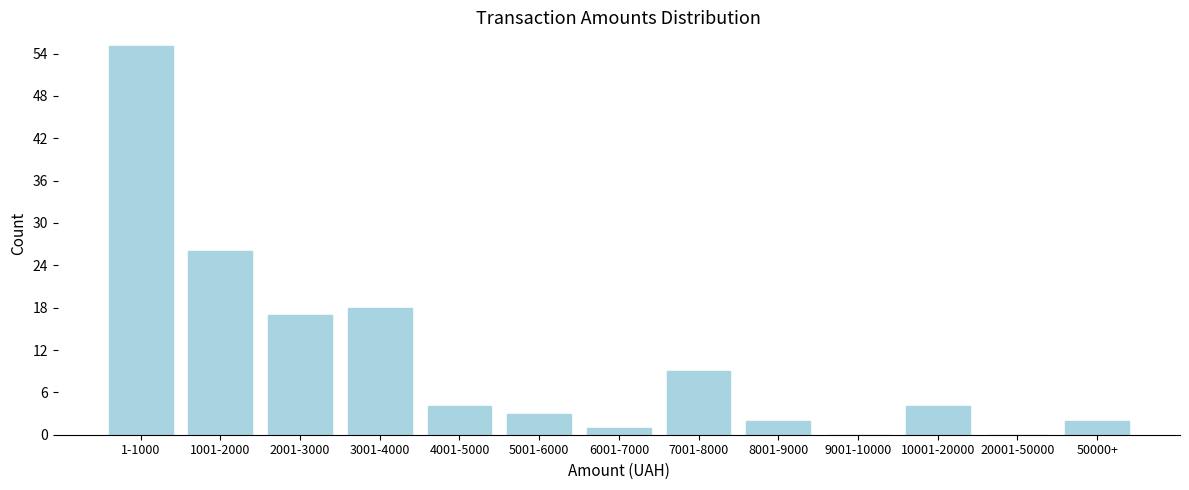

Reading left to right, list all the values displayed in this chart.

1-1000=55	1001-2000=26	2001-3000=17	3001-4000=18	4001-5000=4	5001-6000=3	6001-7000=1	7001-8000=9	8001-9000=2	9001-10000=0	10001-20000=4	20001-50000=0	50000+=2